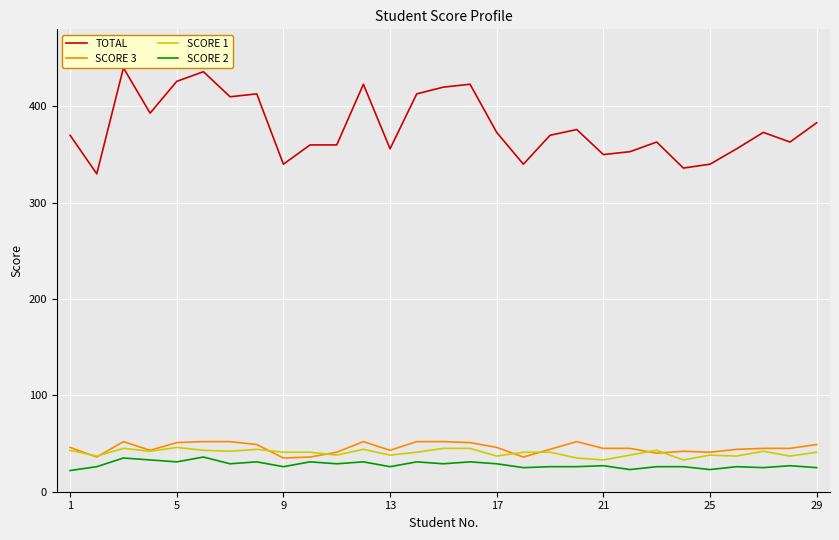

Which series has the widest spread of values?

TOTAL